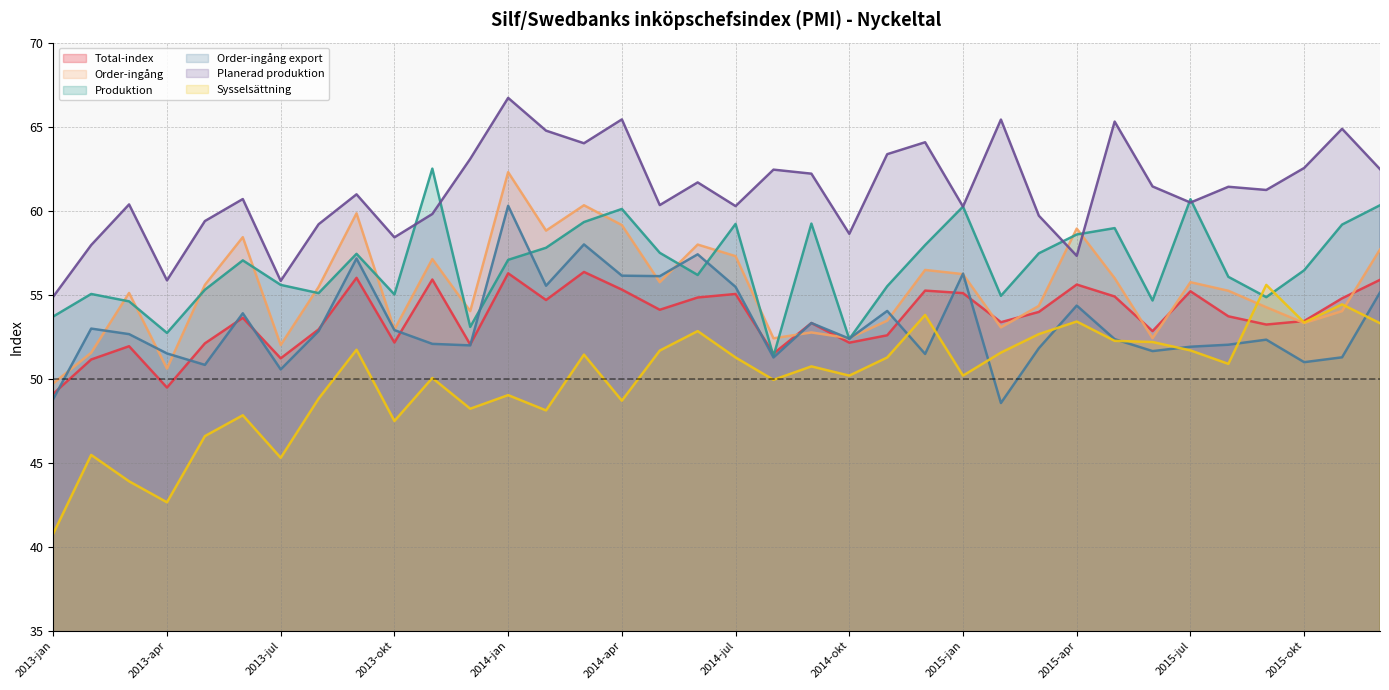

Which has a higher value, 2015-maj or 2013-dec?

2015-maj